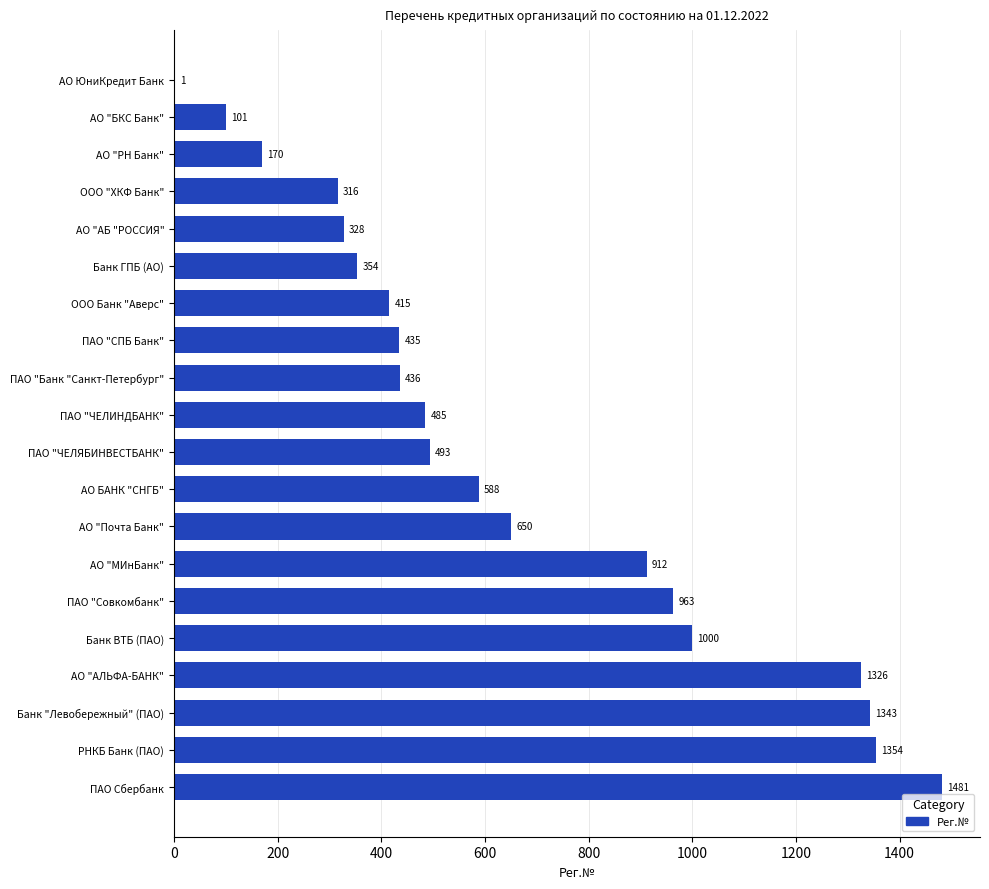

True or false: the data shows 97 at ООО Банк "Аверс".

False